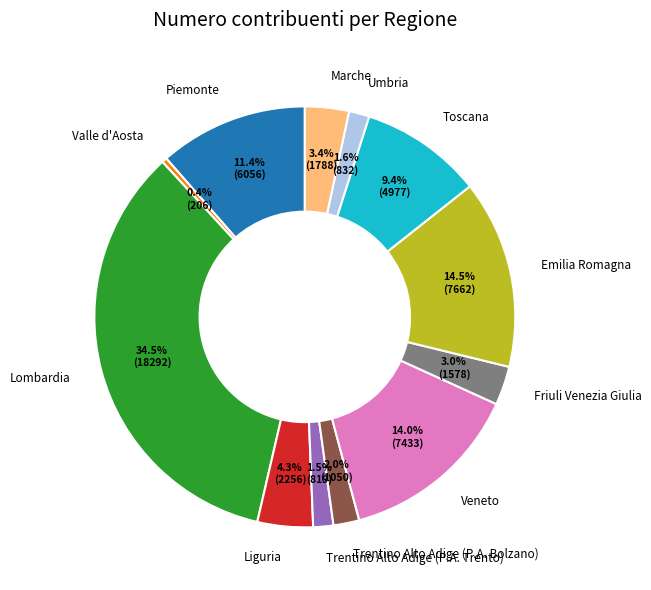

To the nearest percent, what percentage of the pie is Toscana?

9%